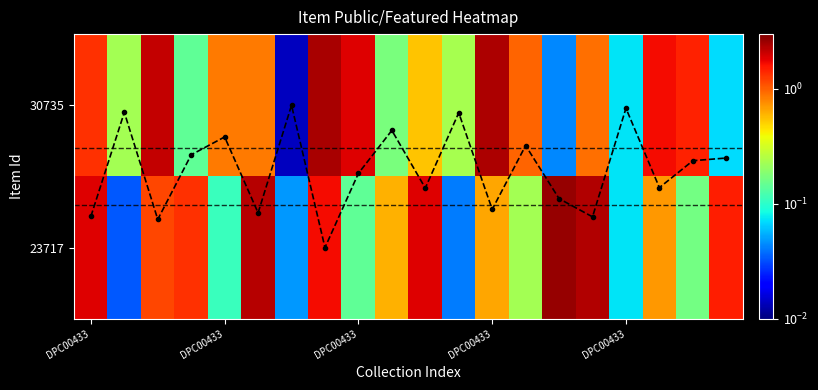

True or false: mean_trend has a value of 0.7 at DPC00433.

True